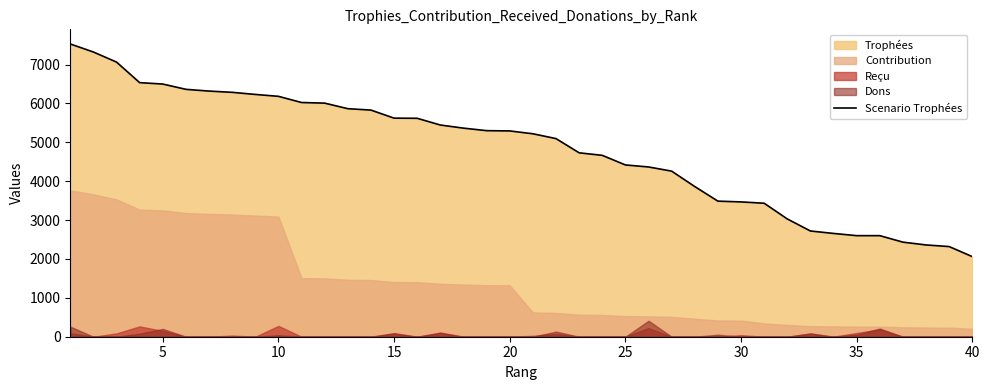

How many data points are less than 5294?

20